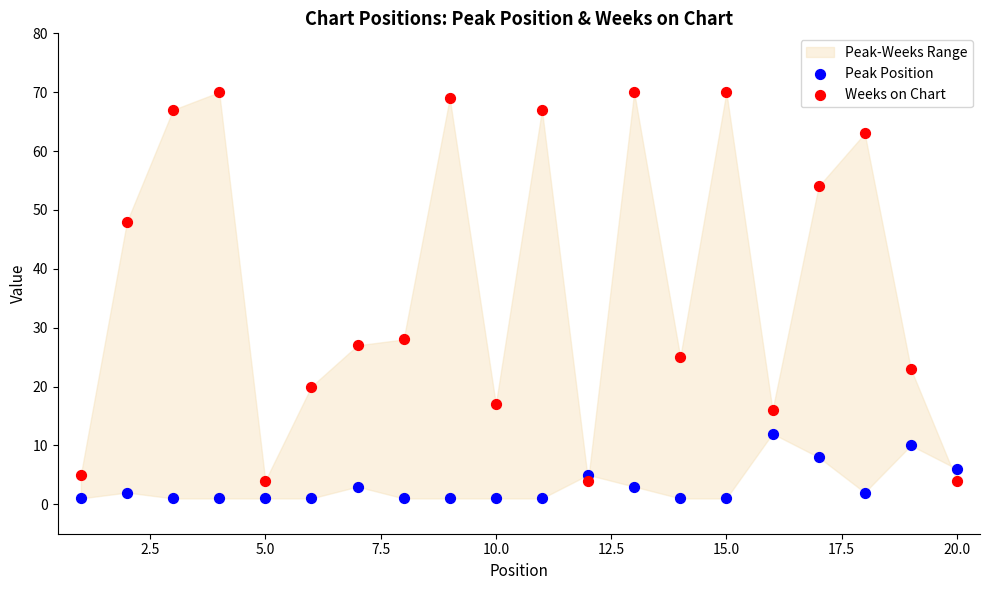

Which series has the largest Y range (max minus min)?

Weeks on Chart